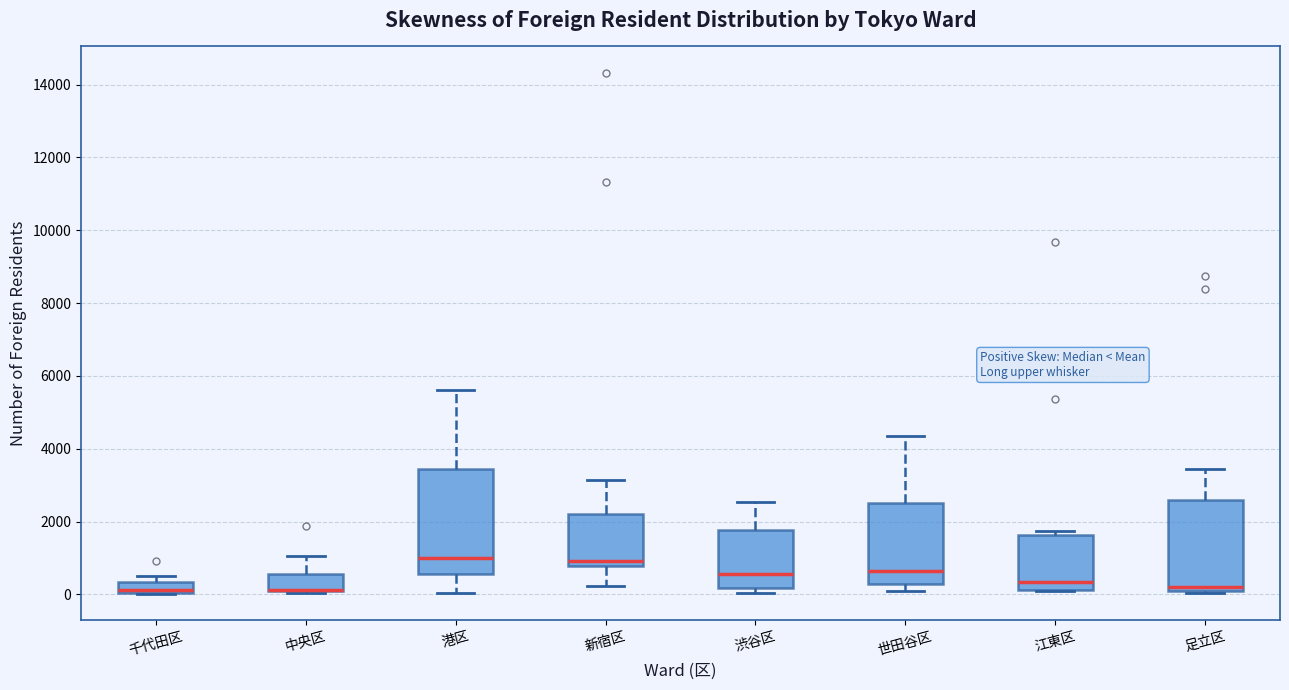

Which box is the tallest, from its lower edge to its upper edge?

港区